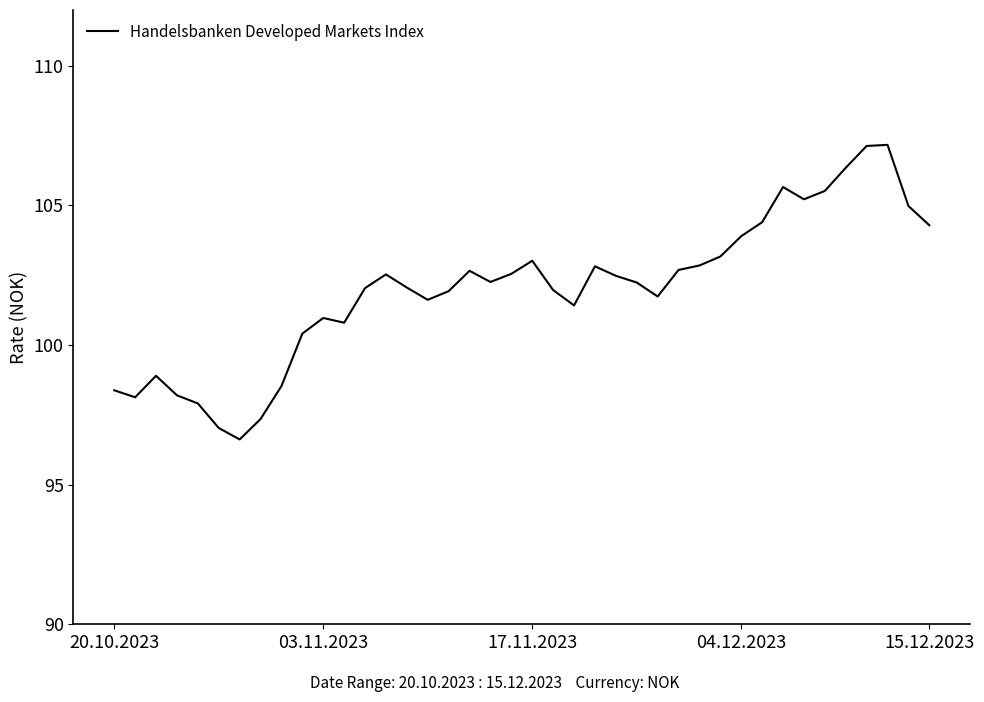

What is the minimum value shown in the chart?

96.6